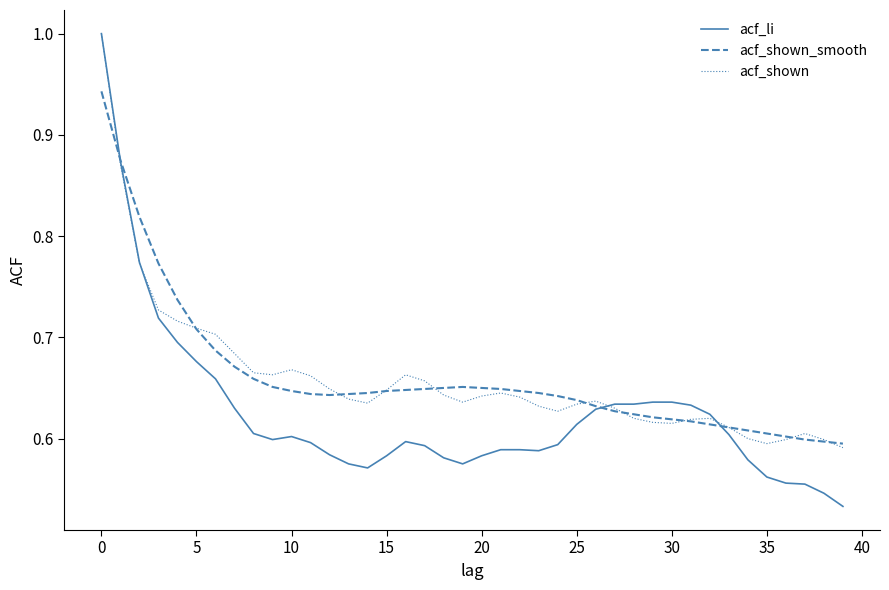

What is the greatest value displayed?

1.0